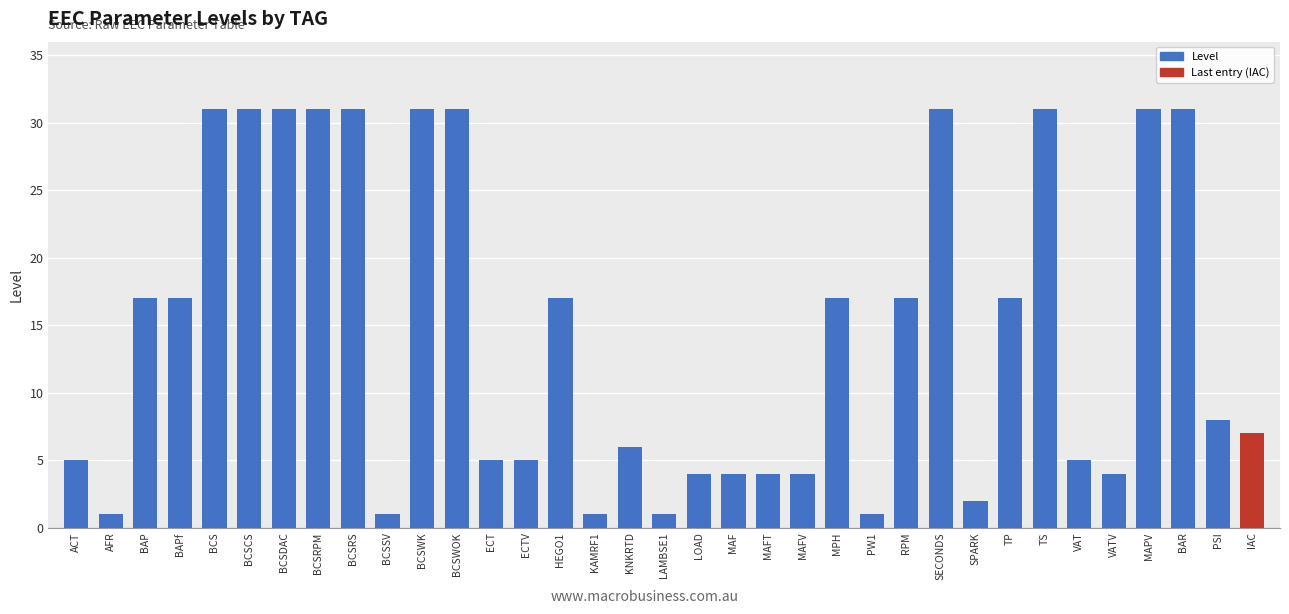

Which has a higher value, BCSRS or MAF?

BCSRS